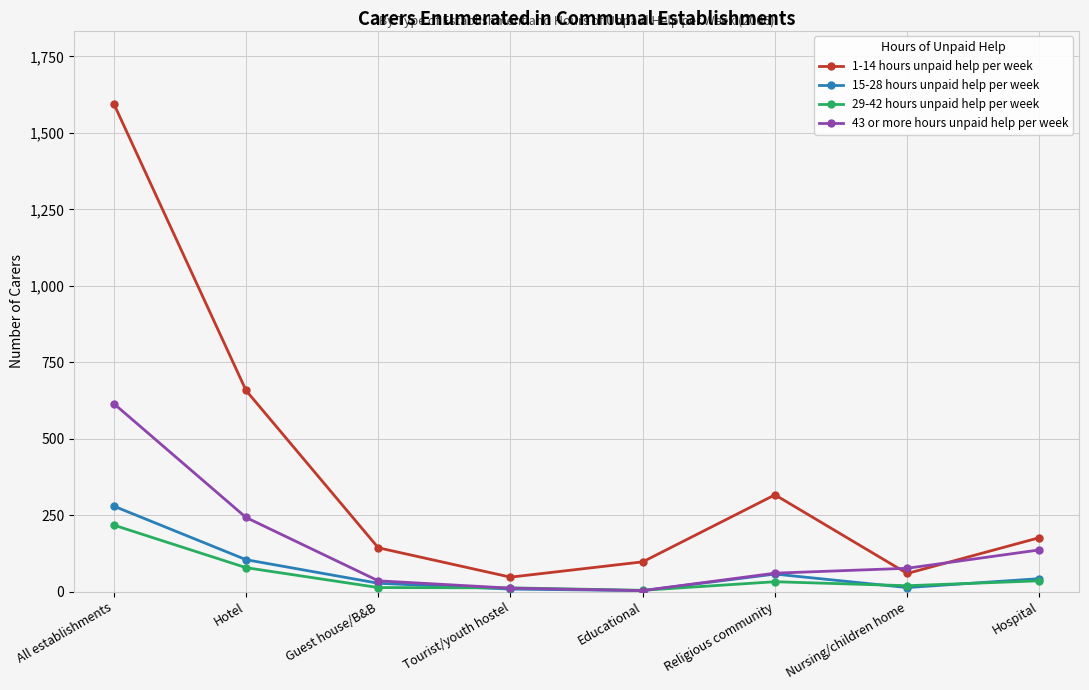

What is the label of the 3rd point from the right?

Religious community